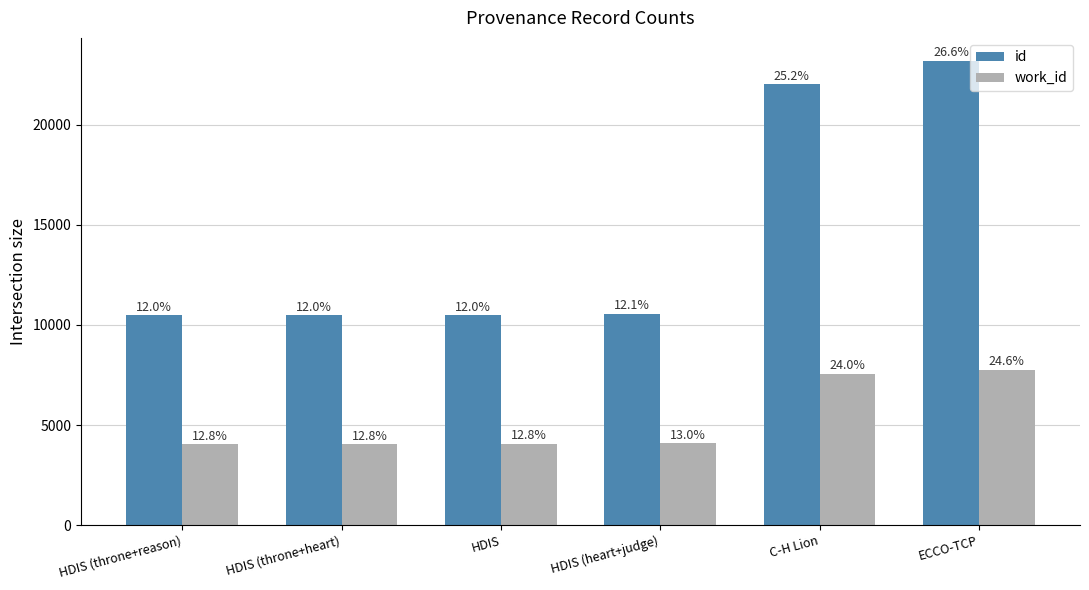

Between HDIS and HDIS (throne+heart), which is larger?

HDIS